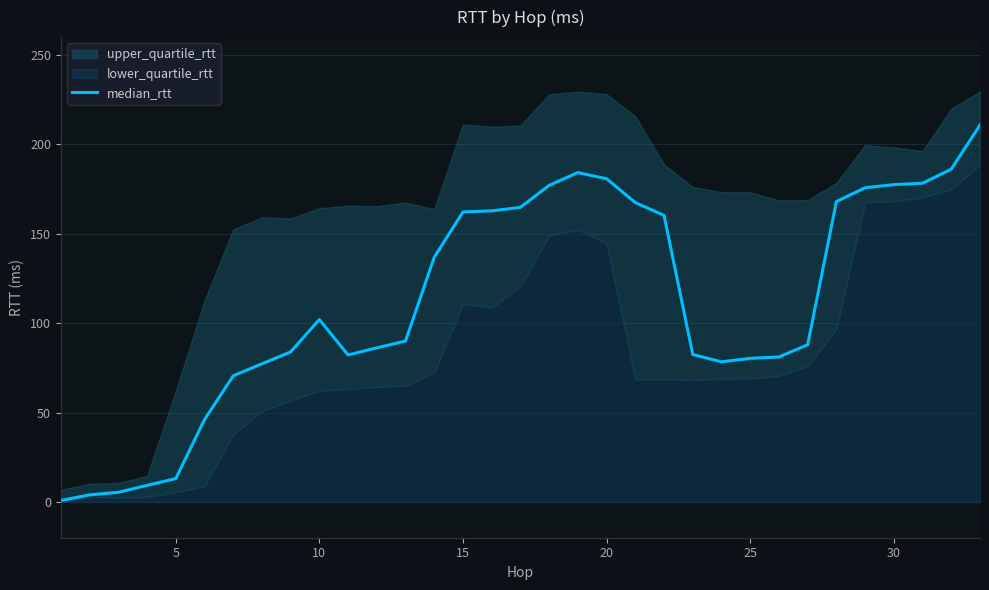

The median_rtt series shows 96.8 at 20. True or false?

False